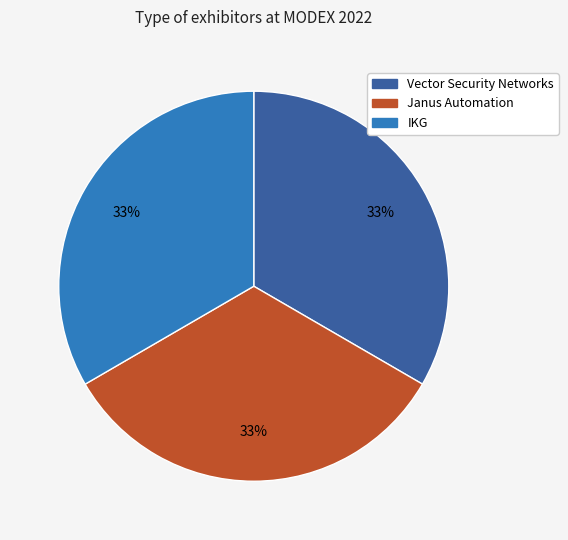

How many segments does this pie chart have?

3